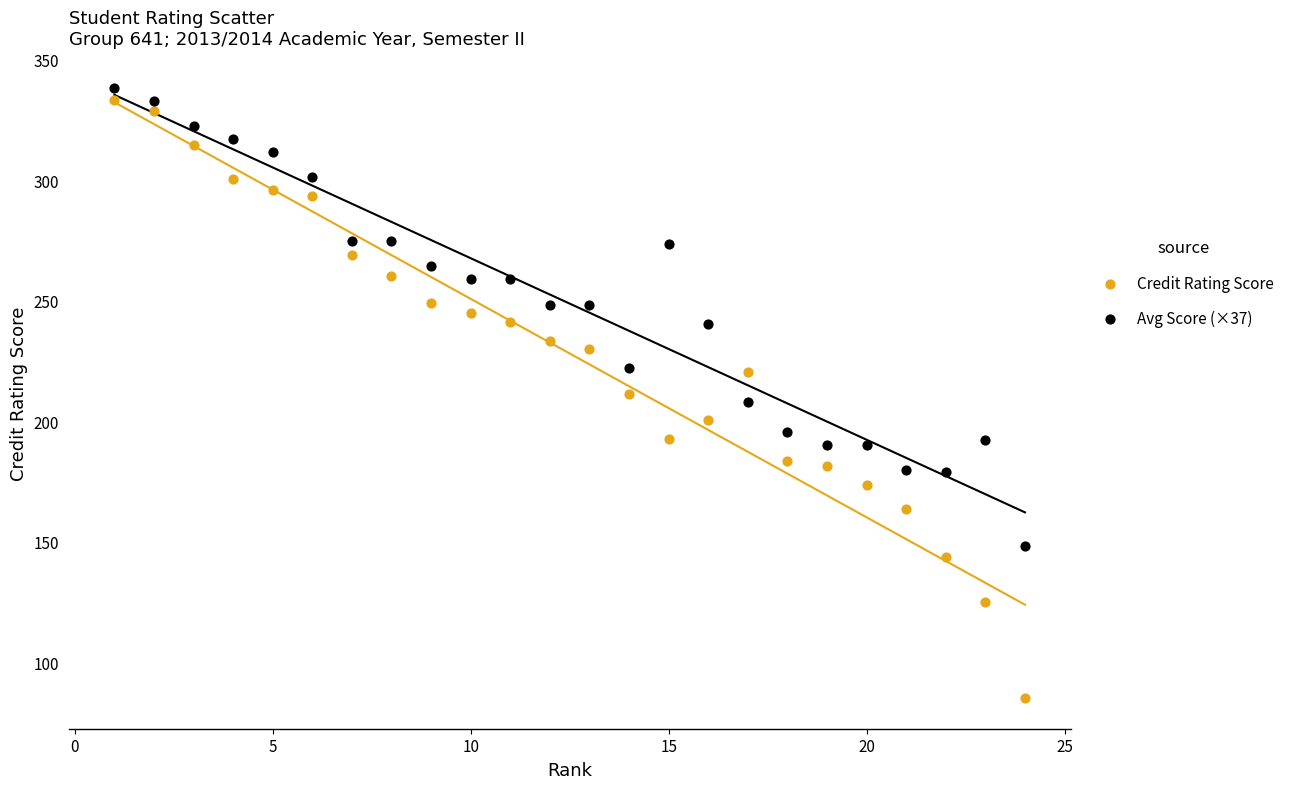

Across all data points, what is the range of X values (max minus min)?

23.0